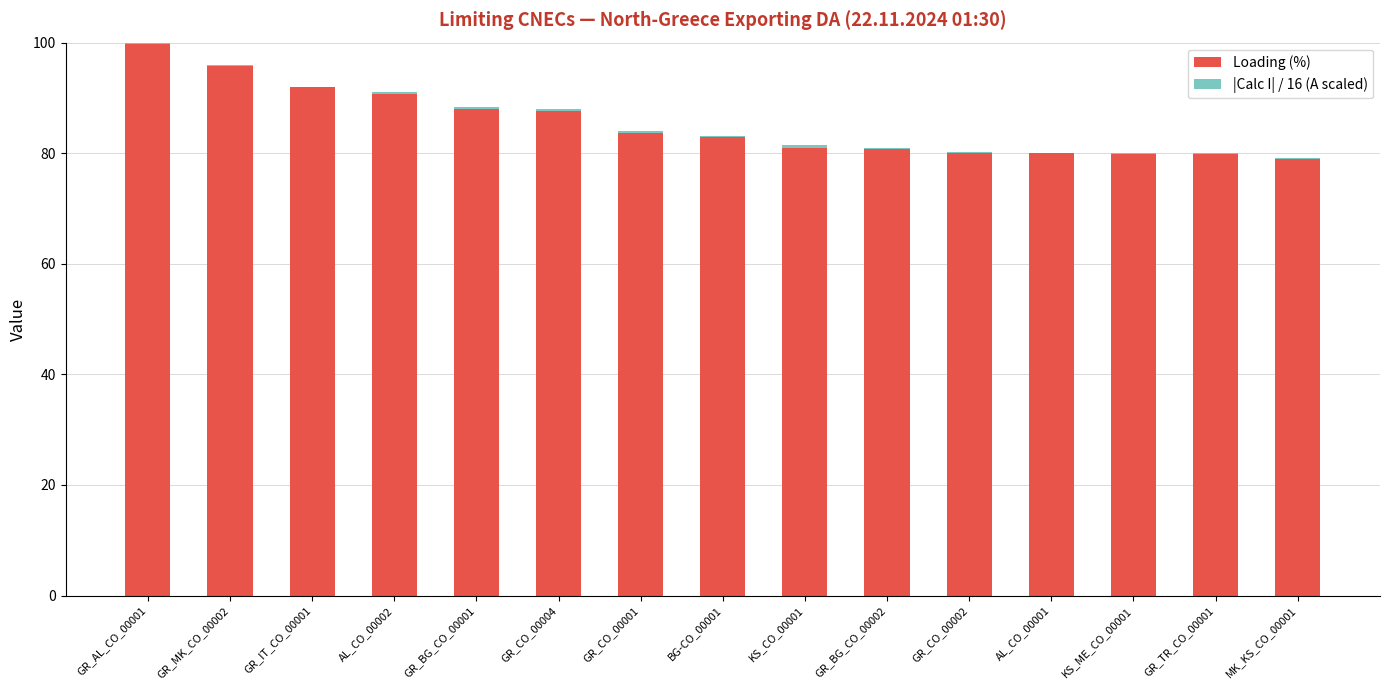

What value does the |Calc I| / 16 (A scaled) series have at BG-CO_00001?

0.1